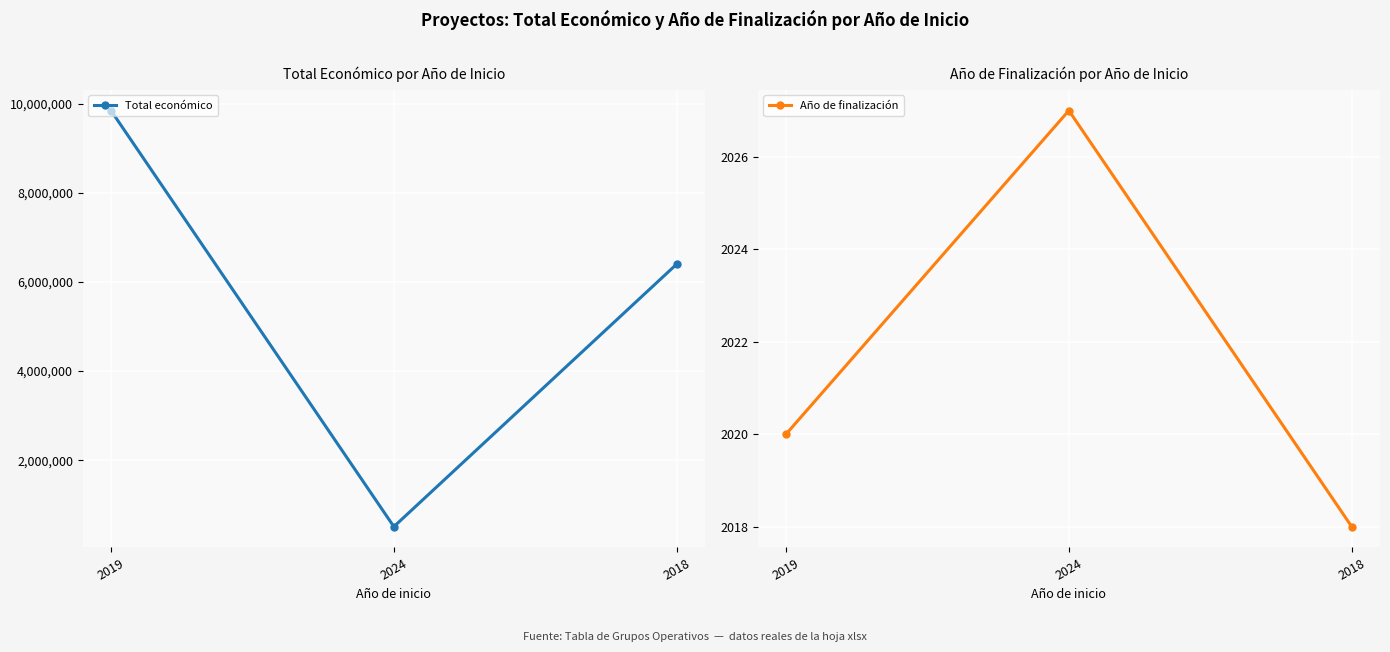

At 2024, list the series in order from smallest to largest.

Año de finalización, Total económico